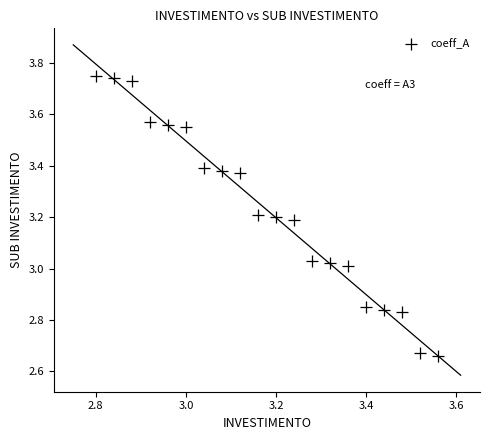

What is the range of X values (max minus min)?

0.8